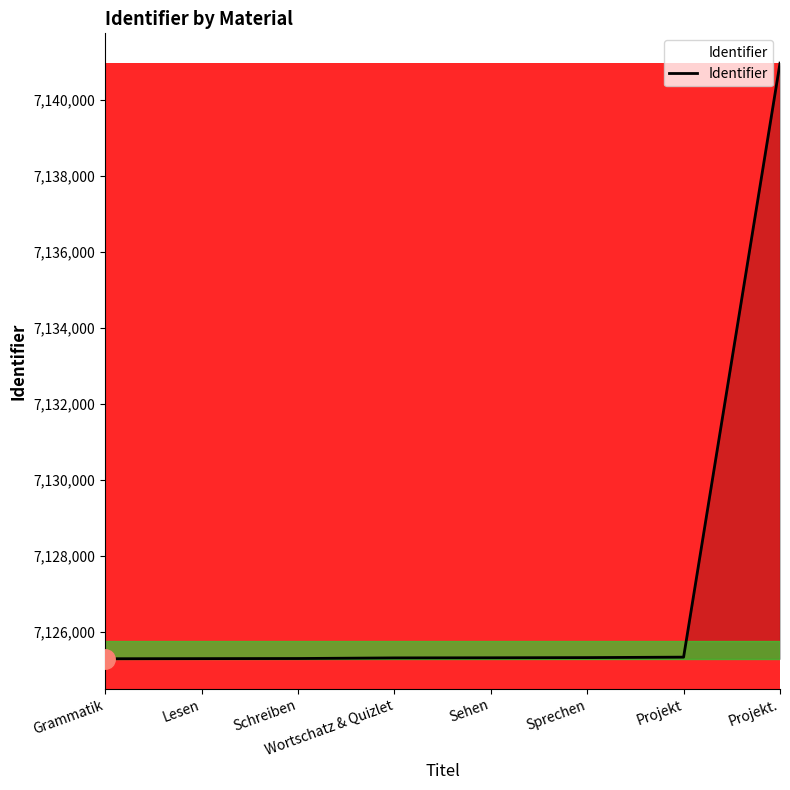

What is the change in value from Projekt to Projekt.?

+15633